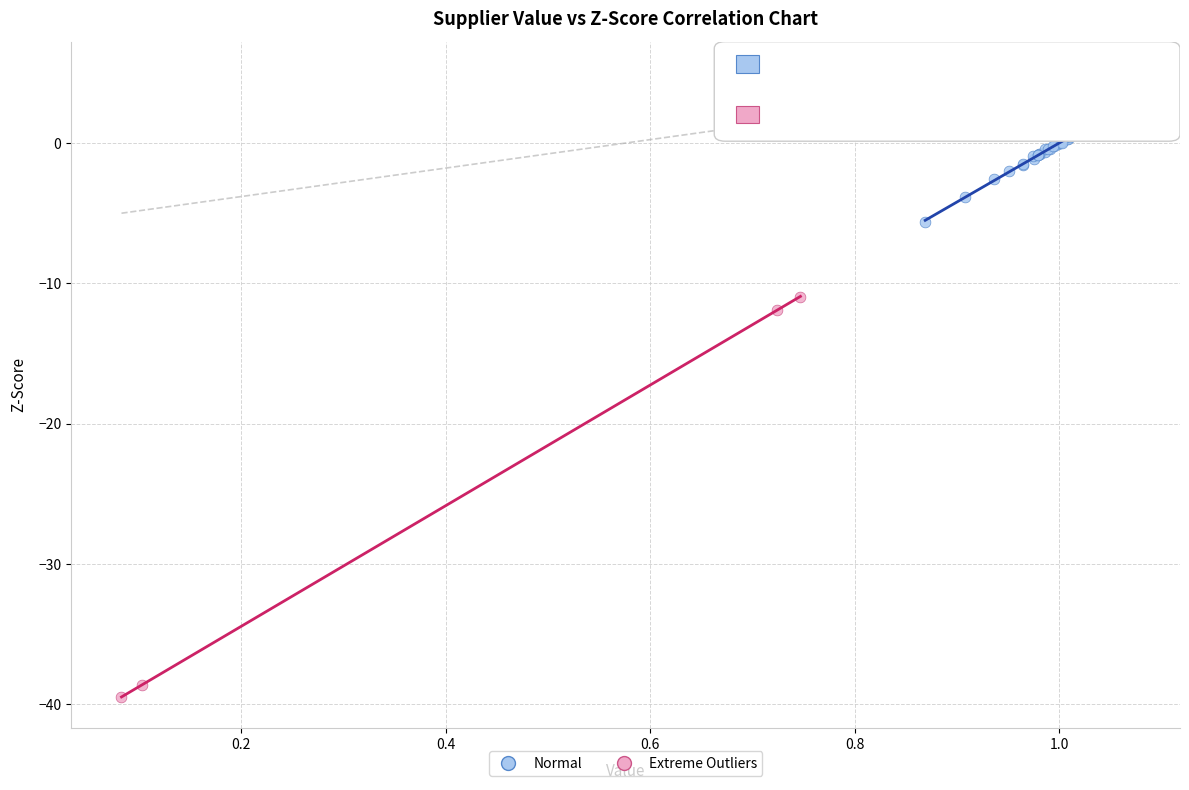

Which series contains the lowest Y value?

Extreme Outliers